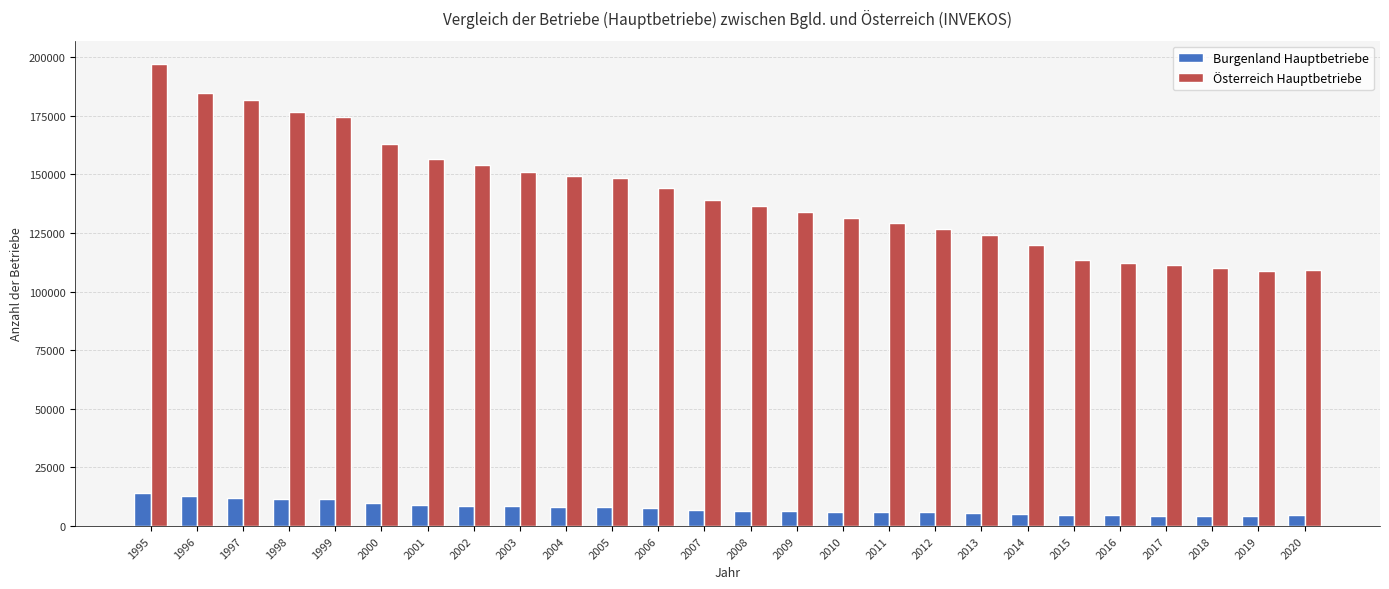

The value of Österreich Hauptbetriebe at 1995 is 73727. True or false?

False